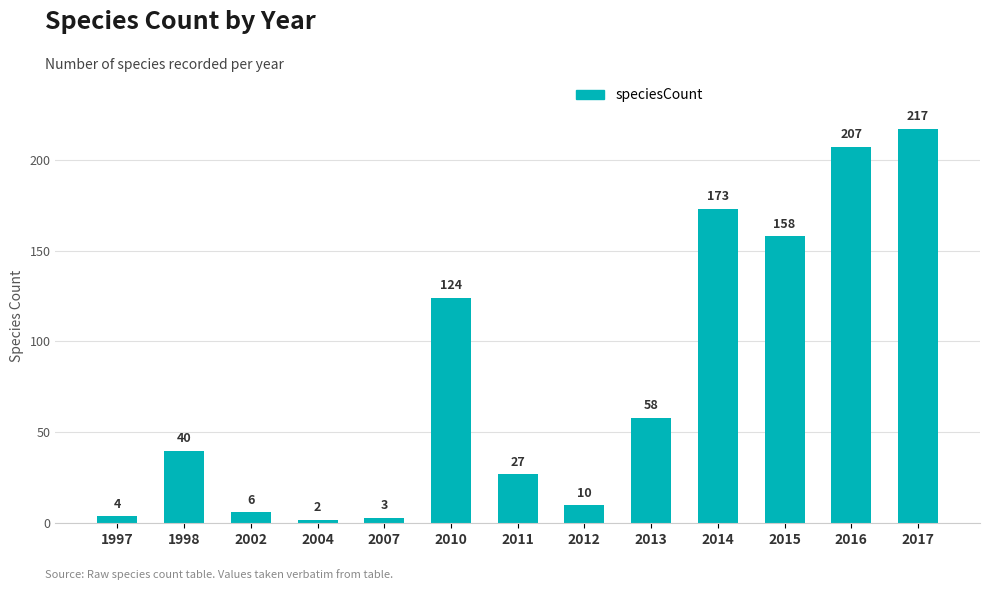

What is the average value?

79